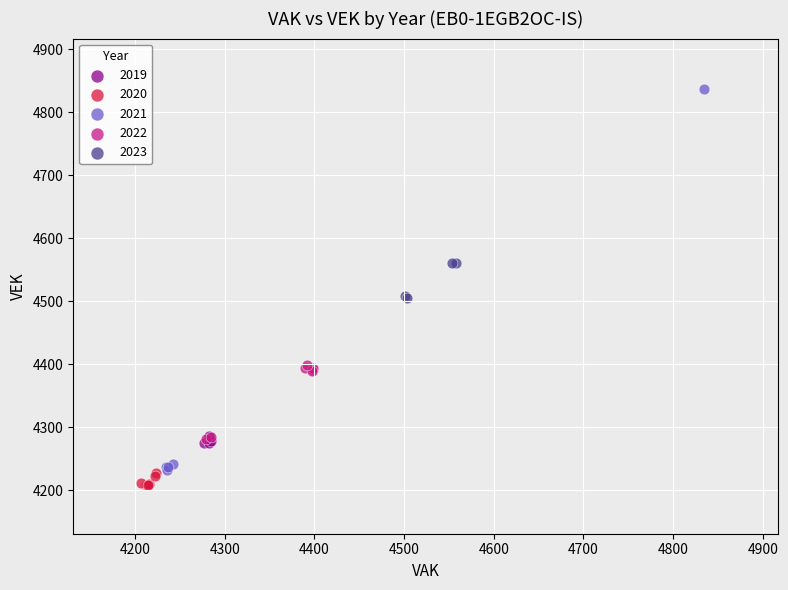

Which series reaches the maximum Y coordinate?

2021